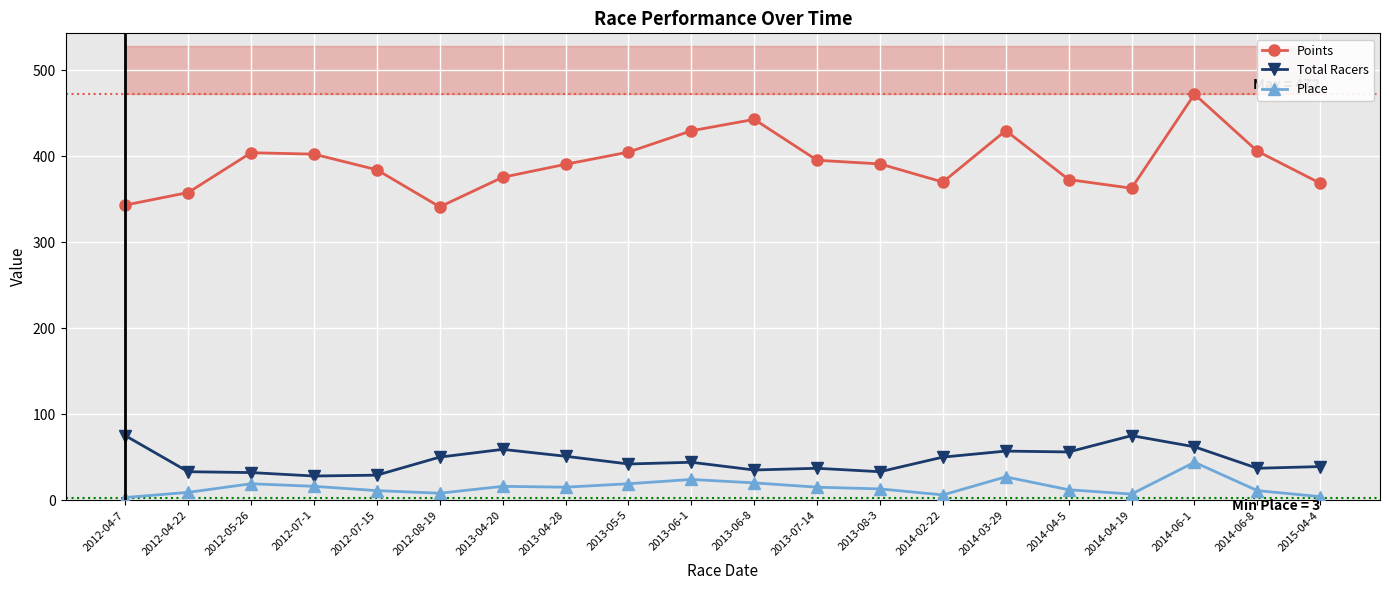

Which series changed the most between 2013-06-8 and 2014-04-5?

Points